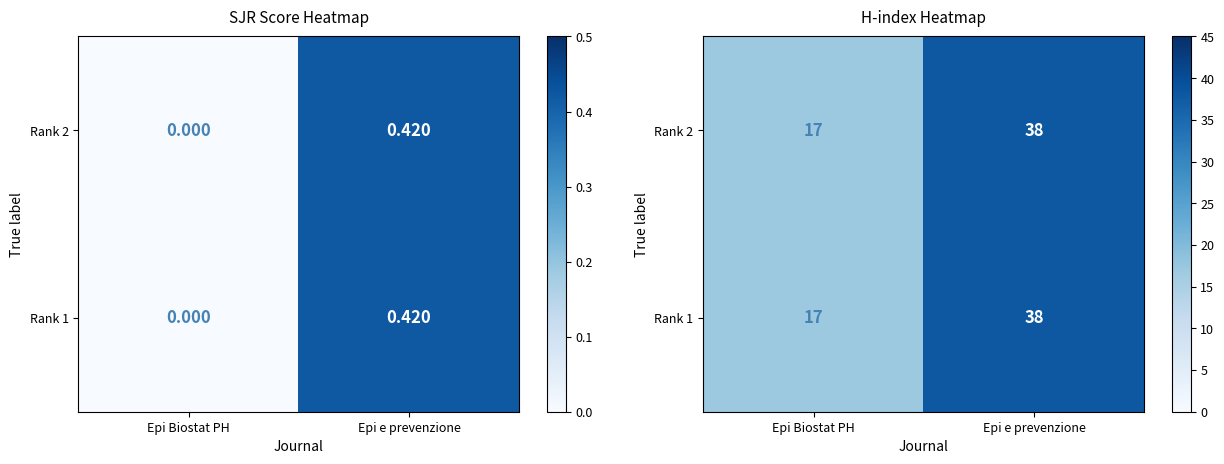

At Epi e prevenzione, list the series in order from smallest to largest.

Rank 2, Rank 1